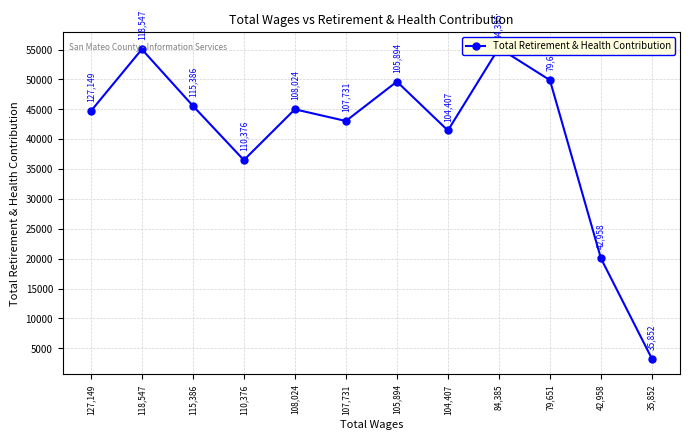

Rank the categories by value from lowest to highest.

35,852, 42,958, 110,376, 104,407, 107,731, 127,149, 108,024, 115,386, 105,894, 79,651, 118,547, 84,385